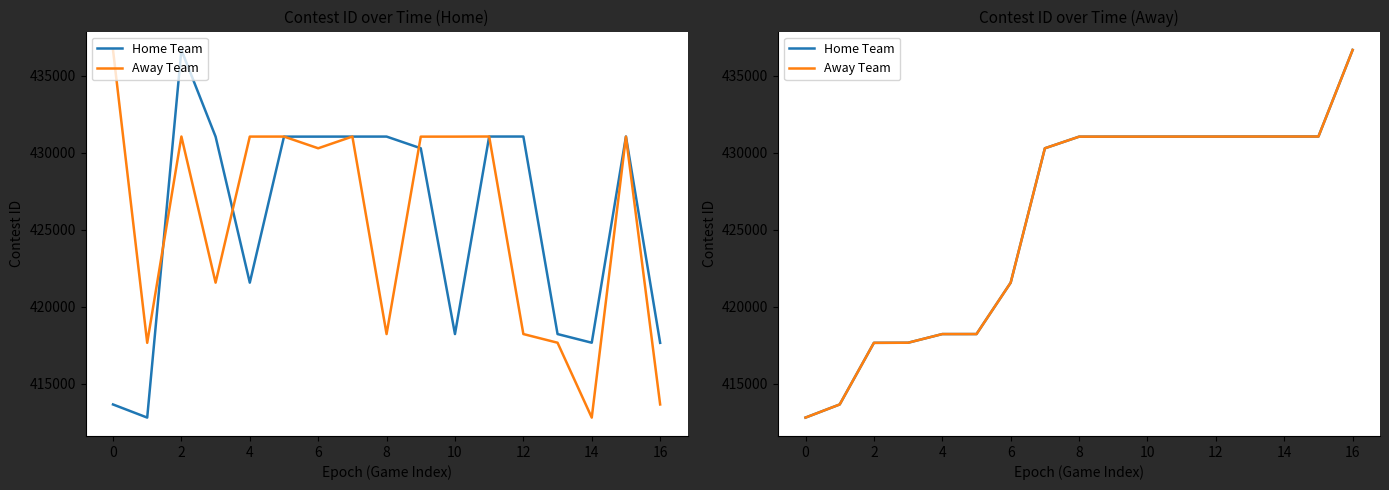

True or false: Home Team has a value of 240878 at 9.

False